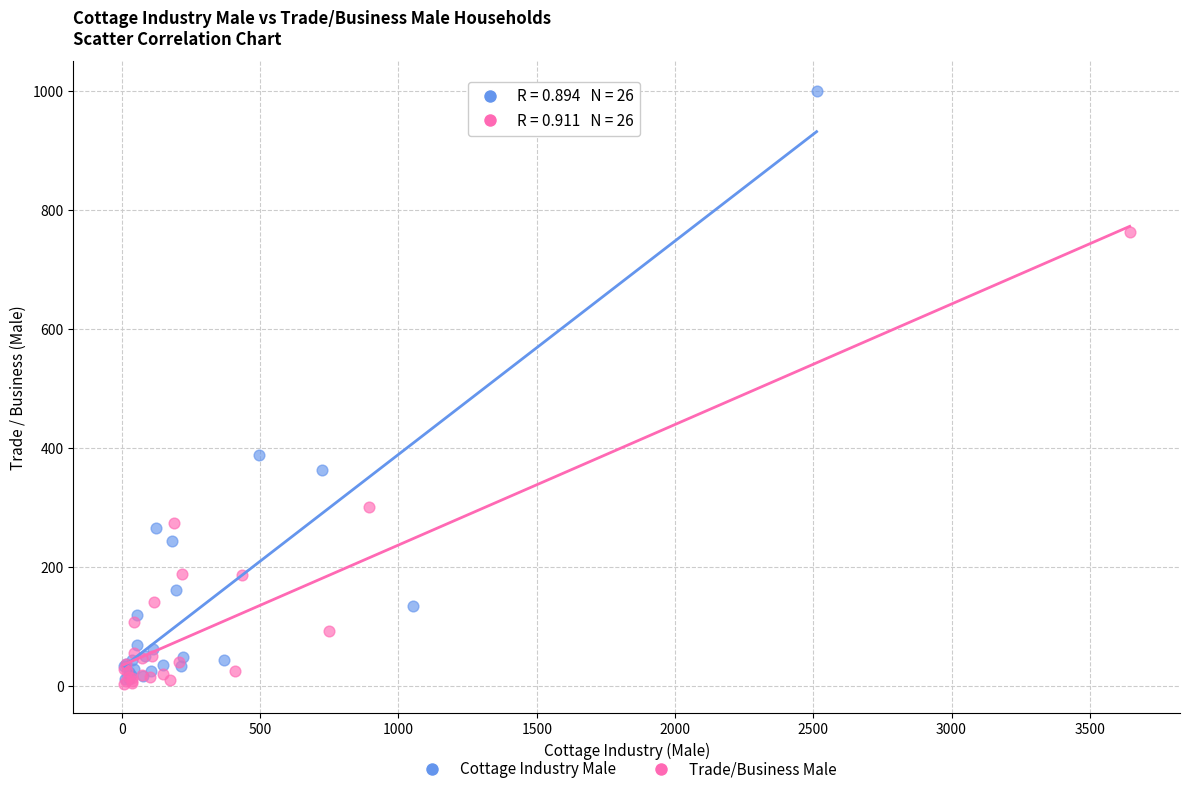

Which series reaches the maximum Y coordinate?

Cottage Industry Male